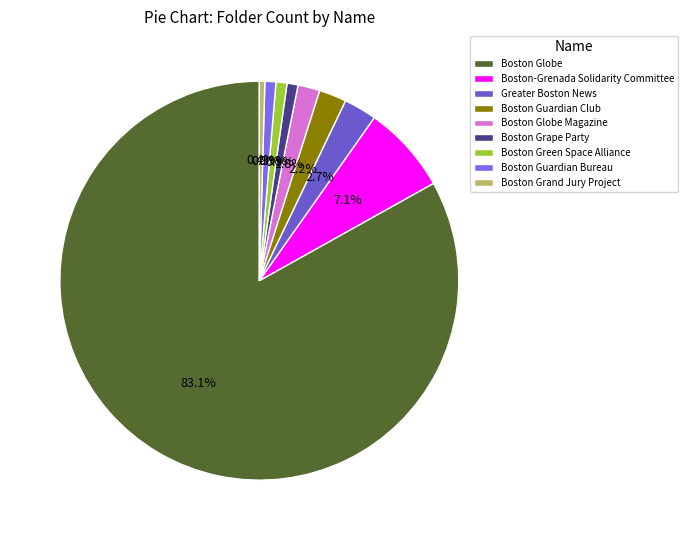

How many segments does this pie chart have?

9